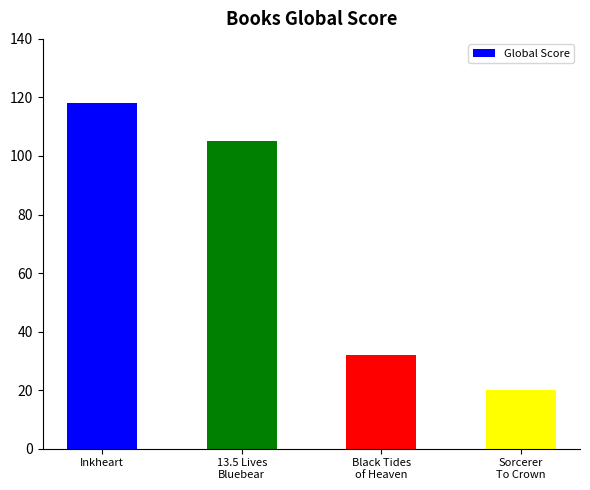

What is the maximum value shown in the chart?

118